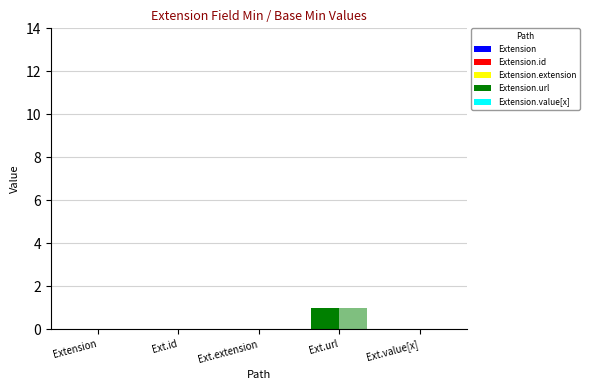

At how many categories does at least one series exceed 0?

1